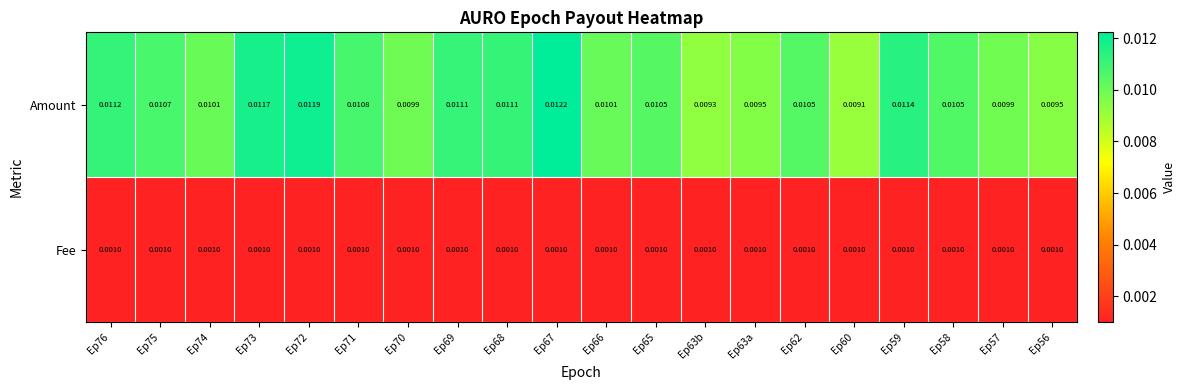

Which series has the largest total across all categories?

Amount